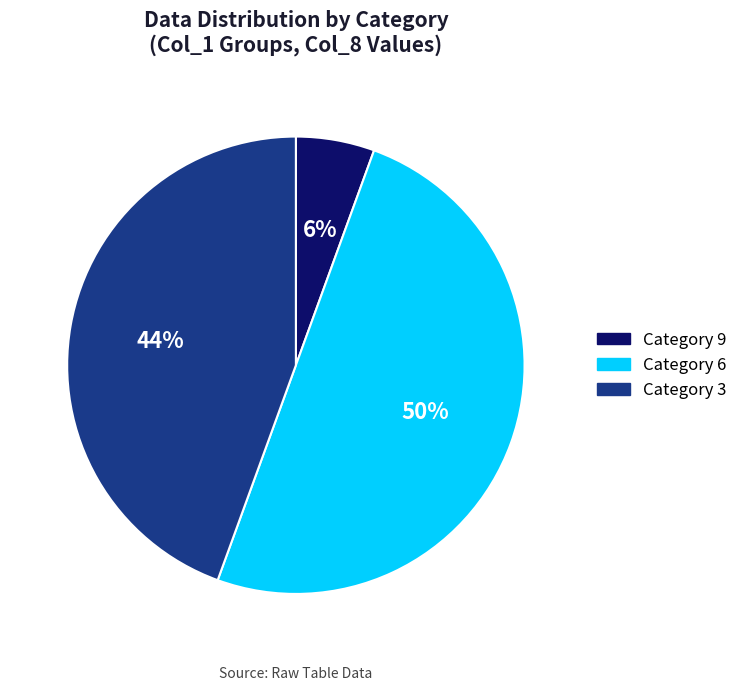

How many slices are in this pie chart?

3